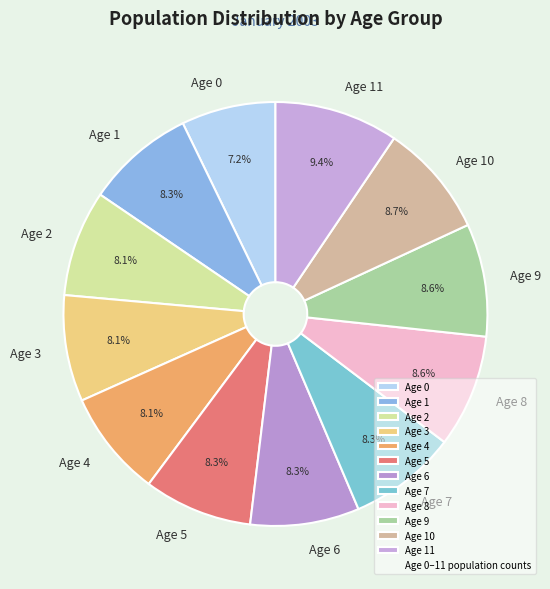

What percentage is the Age 10 slice, to the nearest percent?

9%